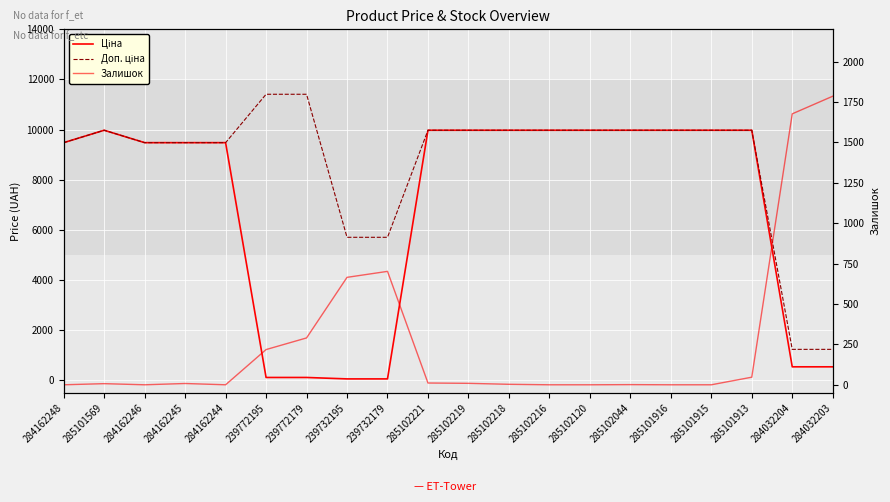

What is the value of the Ціна point at the 2nd from the left?

9975.0